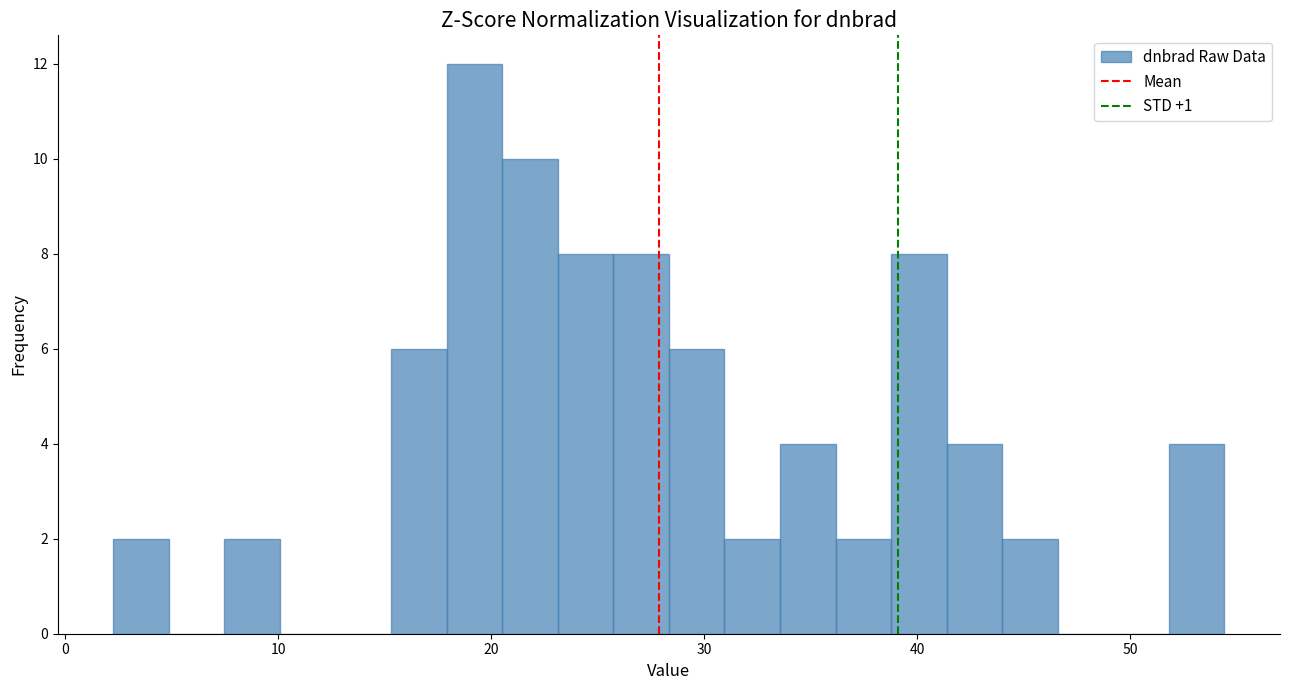

Around what value on the x-axis is the tallest bar? Give the approximate position of its centre, as read against the axis.

19